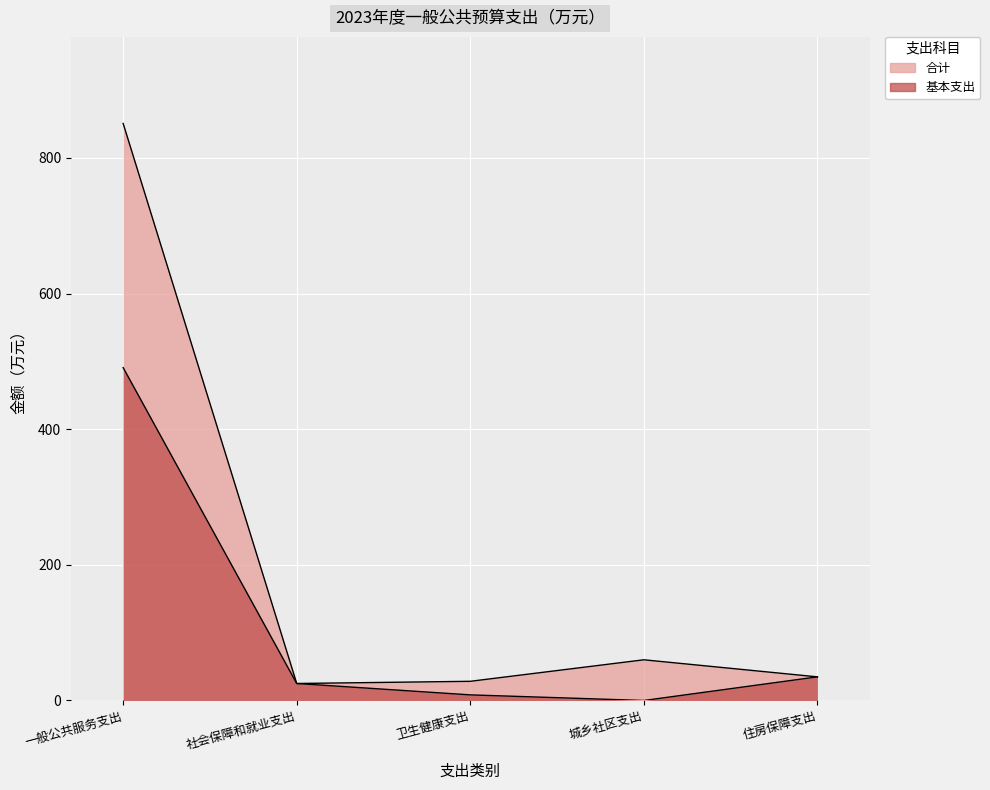

Which category has the highest value in the 合计 series?

一般公共服务支出